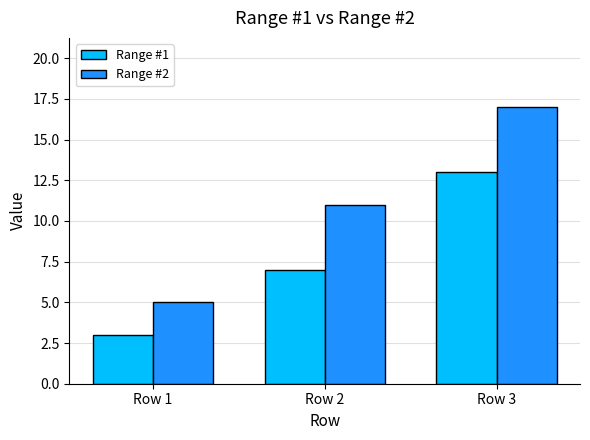

What is the value of the Range #2 bar at the 1st from the left?

5